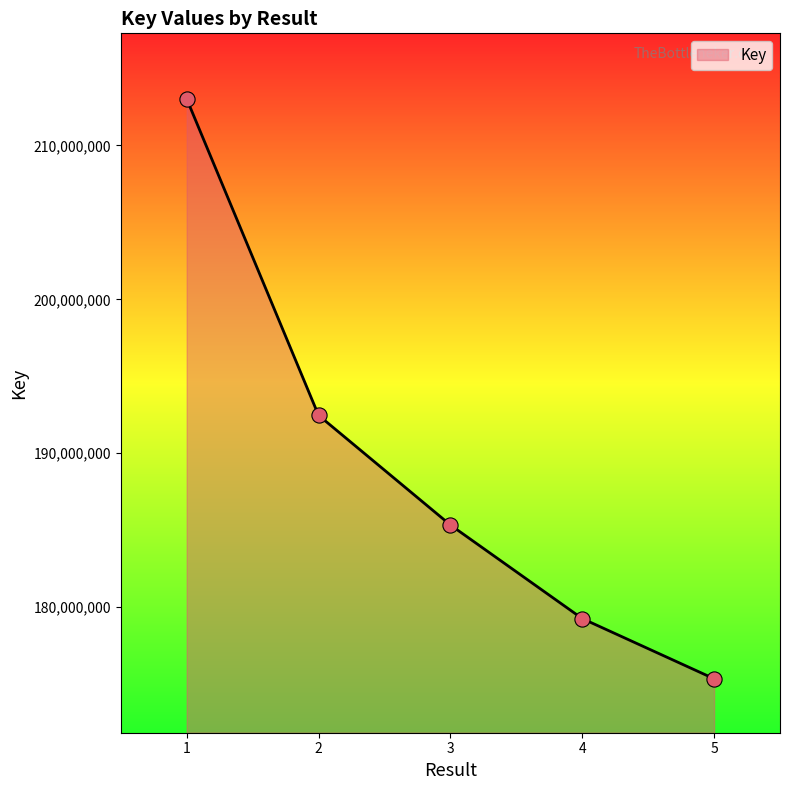

Which has a higher value, 5 or 3?

3